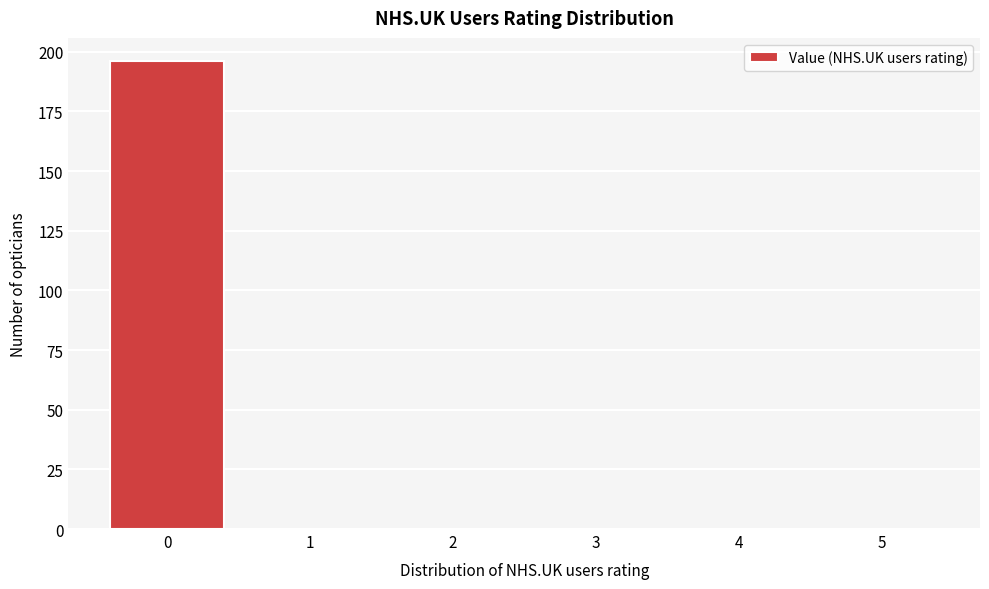

Reading left to right, what are all the values shown in this chart?

0=196	1=0	2=0	3=0	4=0	5=0